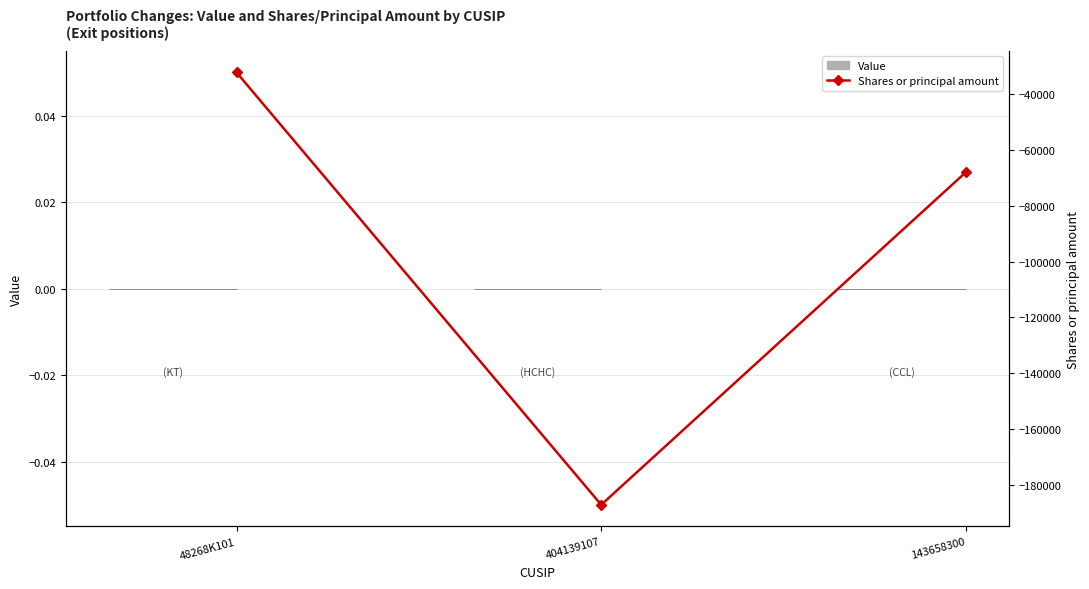

Is the value of Shares or principal amount at 143658300 greater than the value of Value at 143658300?

No